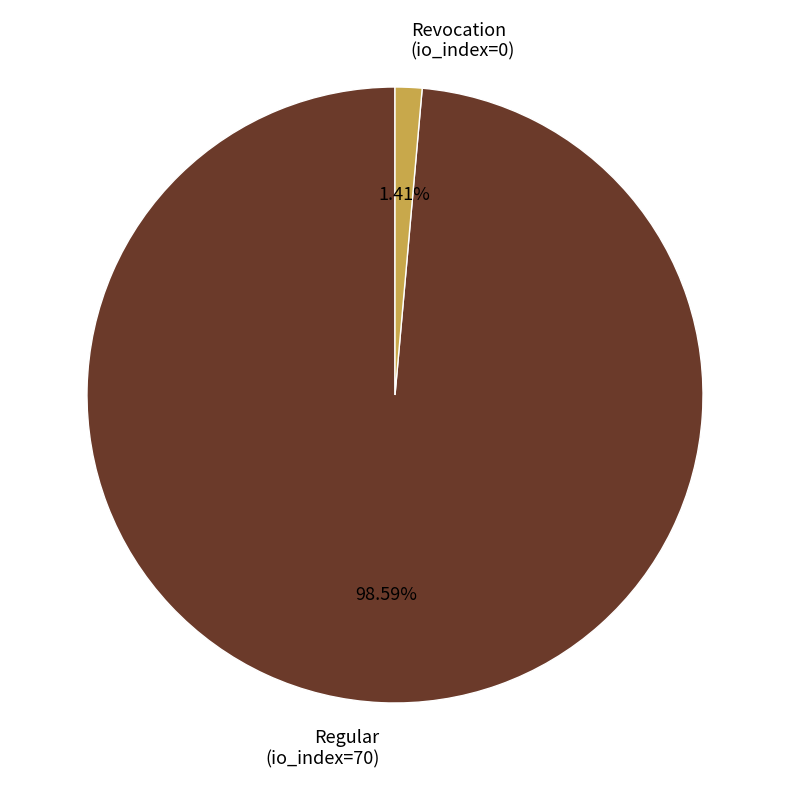

Between Regular (io_index=70) and Revocation (io_index=0), which is larger?

Regular (io_index=70)